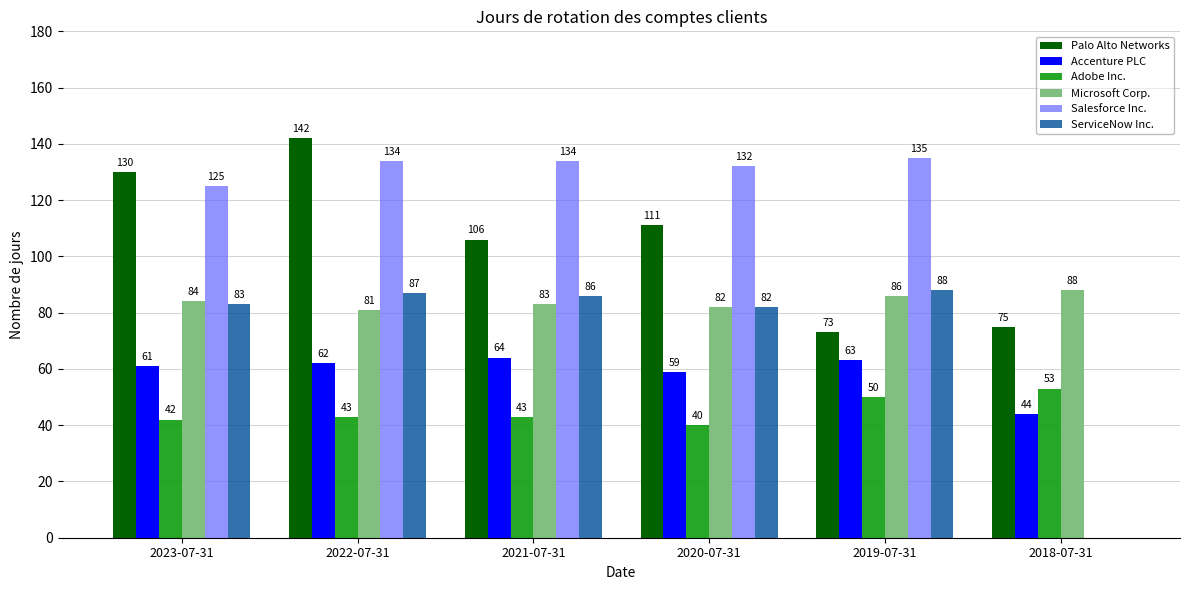

Which series has the largest total across all categories?

Salesforce Inc.